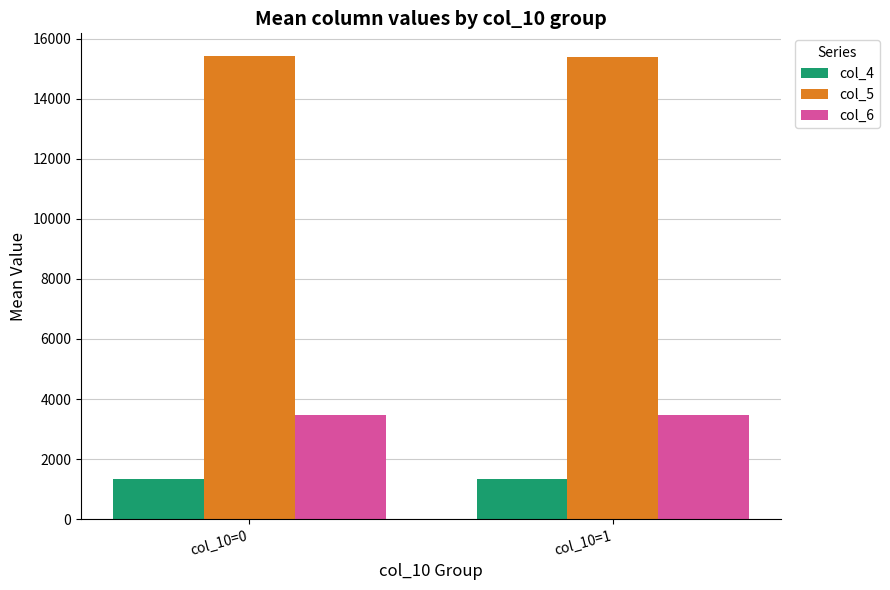

Is it true that col_6 equals 1292.5 at col_10=0?

False